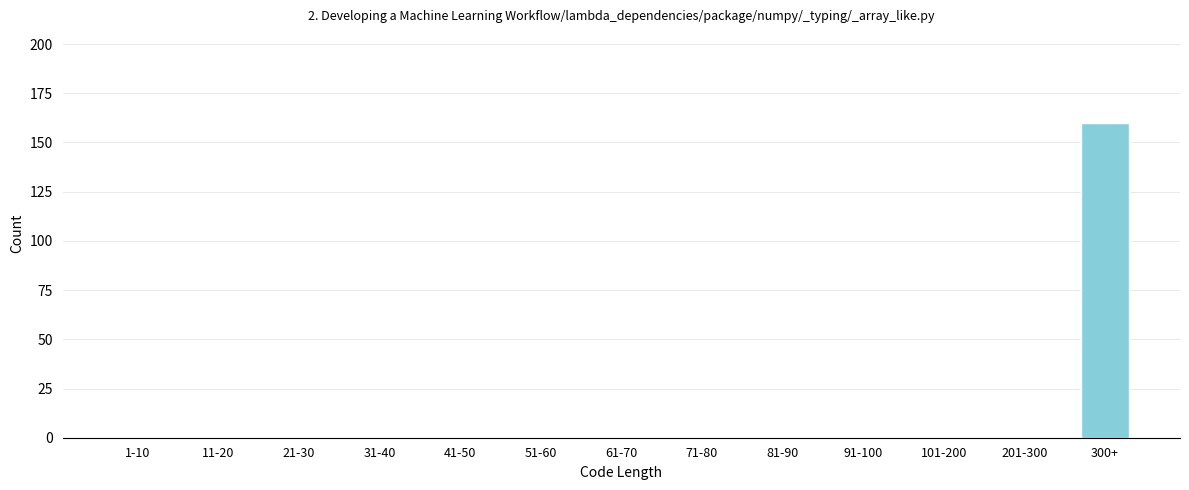

Reading left to right, list all the values displayed in this chart.

1-10=0	11-20=0	21-30=0	31-40=0	41-50=0	51-60=0	61-70=0	71-80=0	81-90=0	91-100=0	101-200=0	201-300=0	300+=160